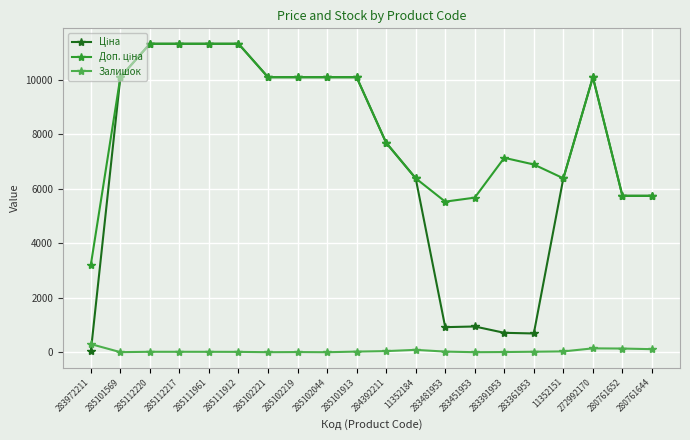

True or false: Залишок has more than 0 interior local peaks.

True